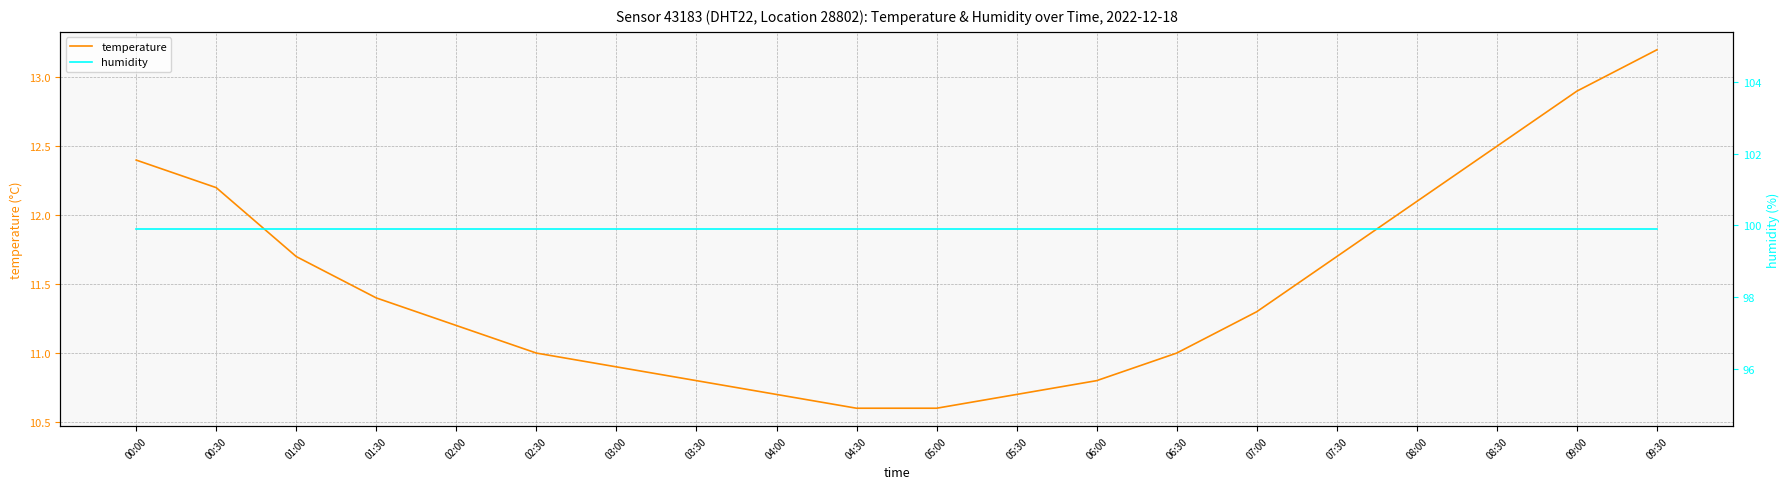

At which category is the sum across all series the highest?

09:30